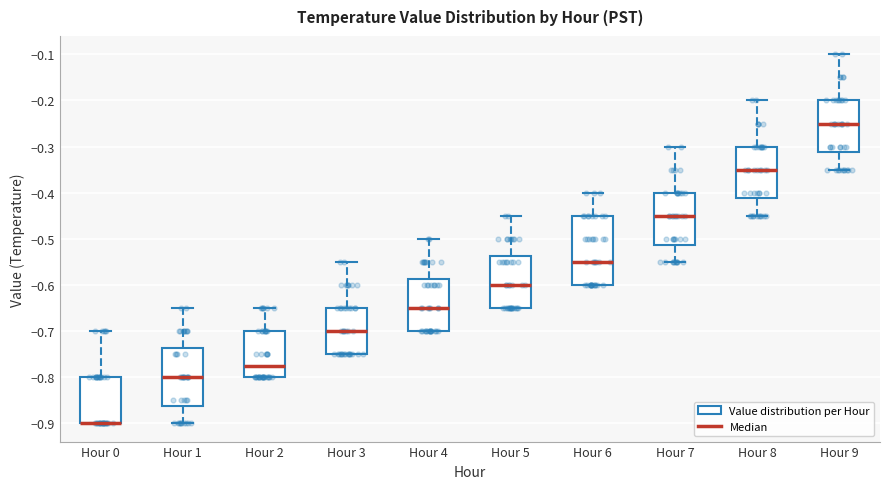

Comparing the boxes themselves (not the whiskers), which one is the tallest?

Hour 6